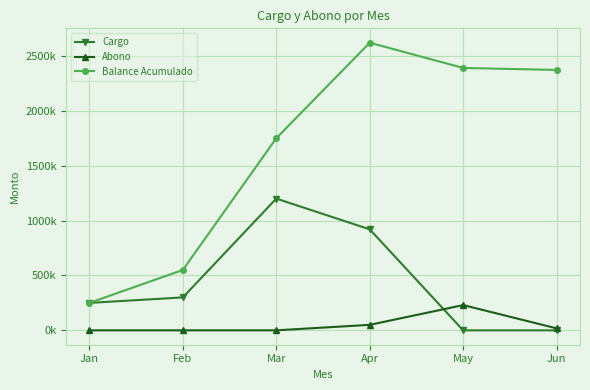

Which category has the highest value in the Abono series?

May